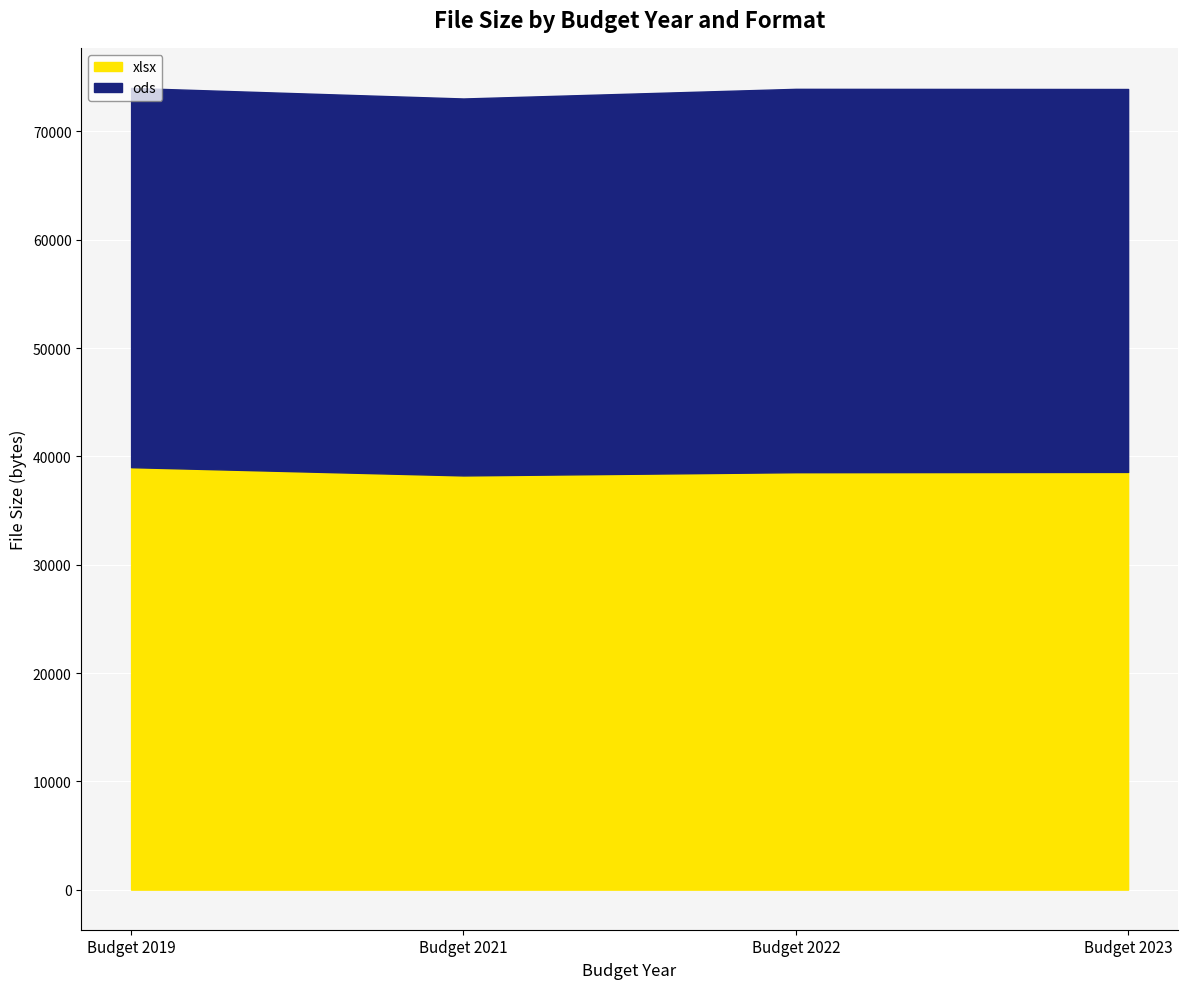

True or false: xlsx has a value of 10185 at Budget 2022.

False